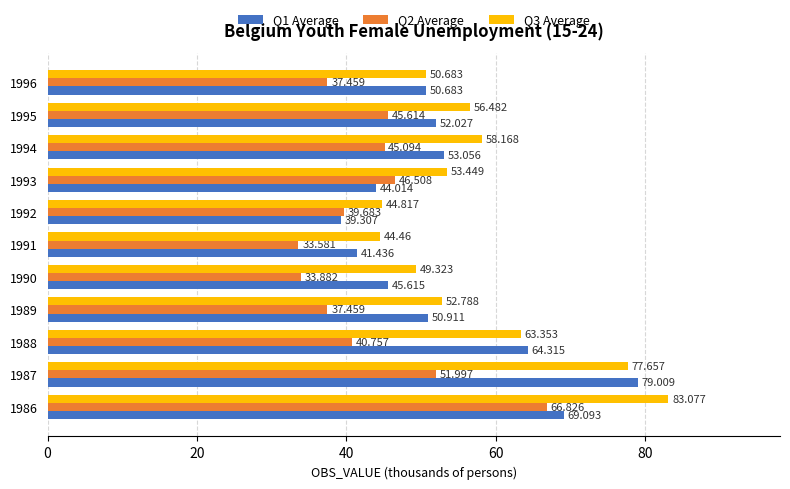

Is the value of Q2 Average at 1995 greater than the value of Q1 Average at 1990?

No